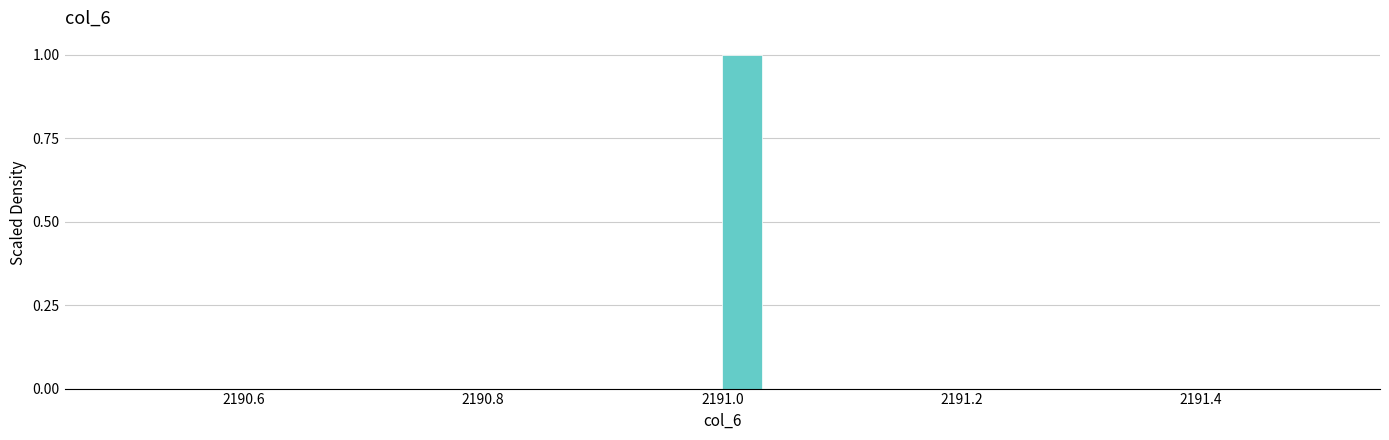

Read against the x-axis, roughly where is the centre of the tallest bar?

2191.02